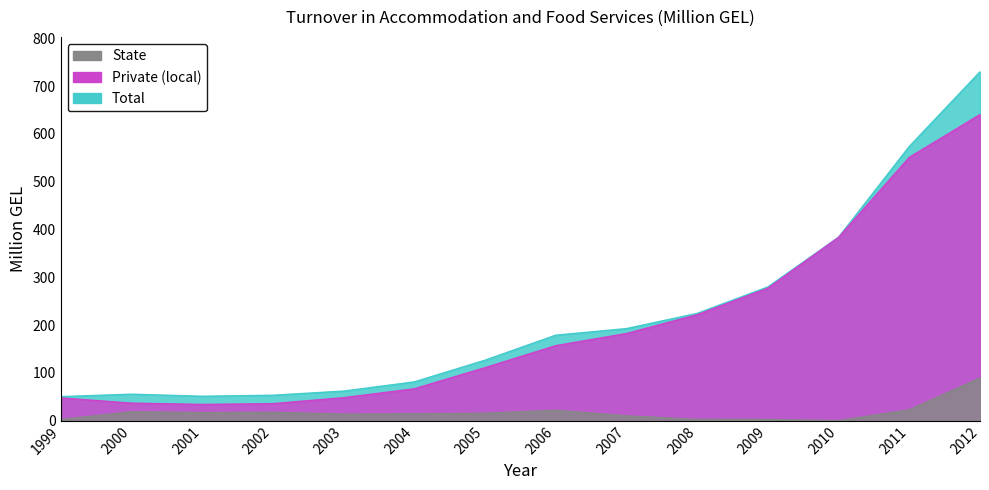

At which category does Private (local) reach its first local valley?

2001